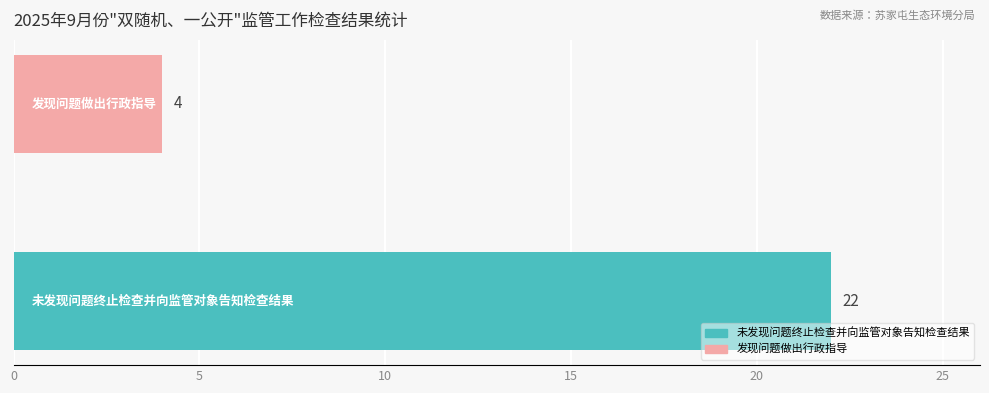

What is the difference between the maximum and minimum values?

18